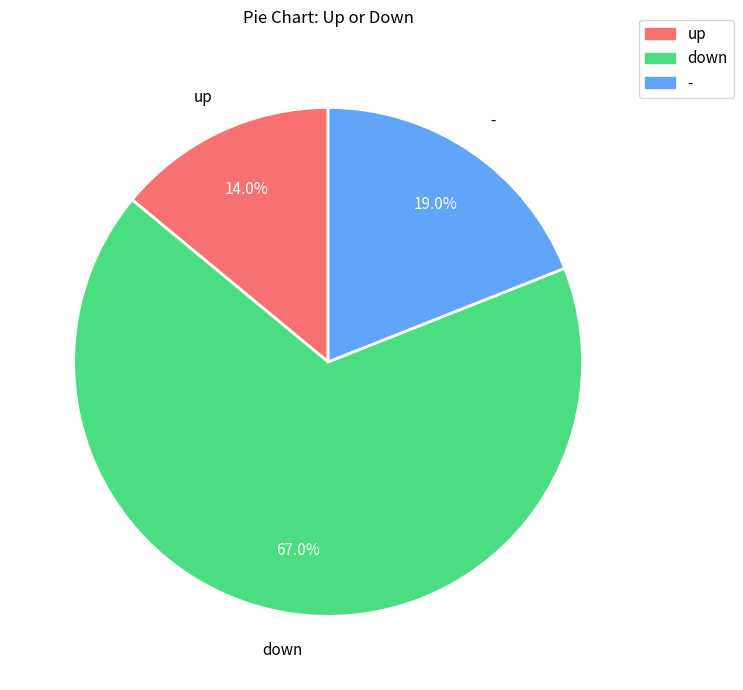

To the nearest percent, what is the combined percentage of up and down?

81%